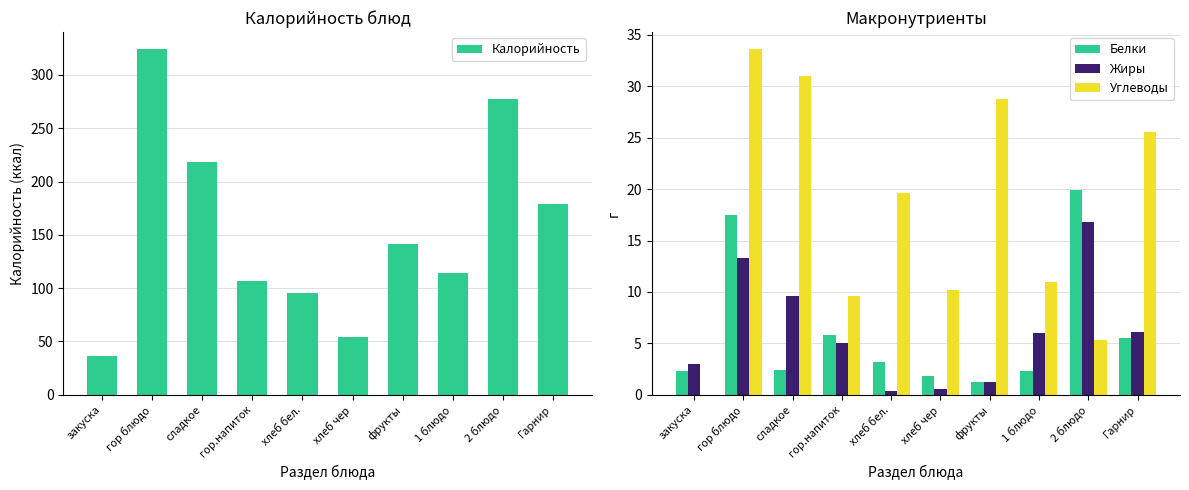

Which series has the widest spread of values?

Калорийность